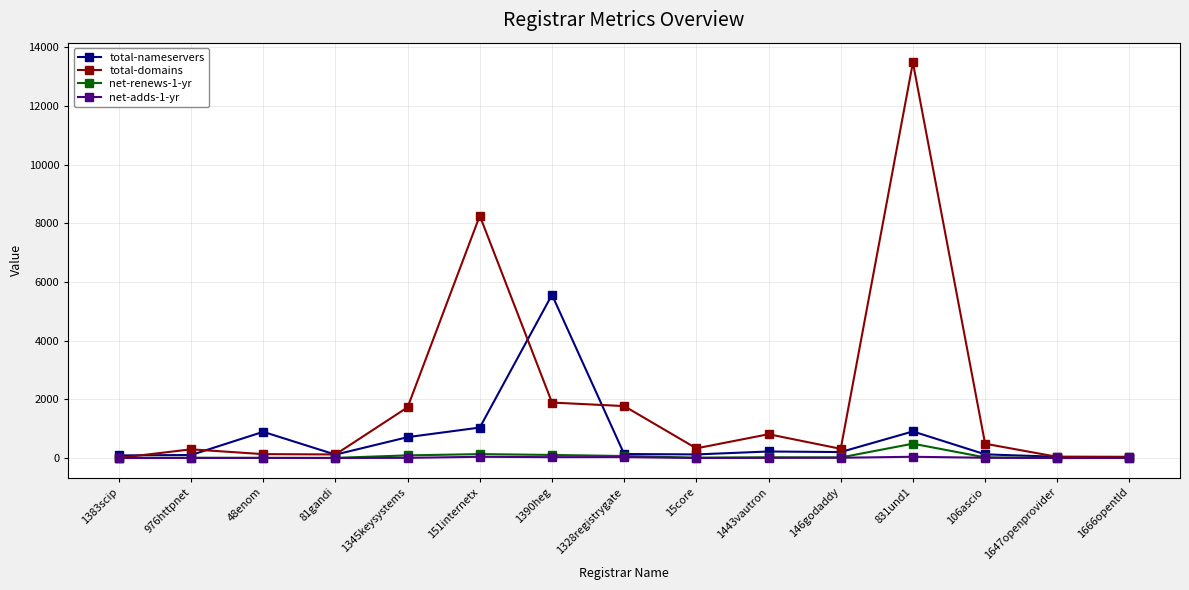

Which series has the largest total across all categories?

total-domains